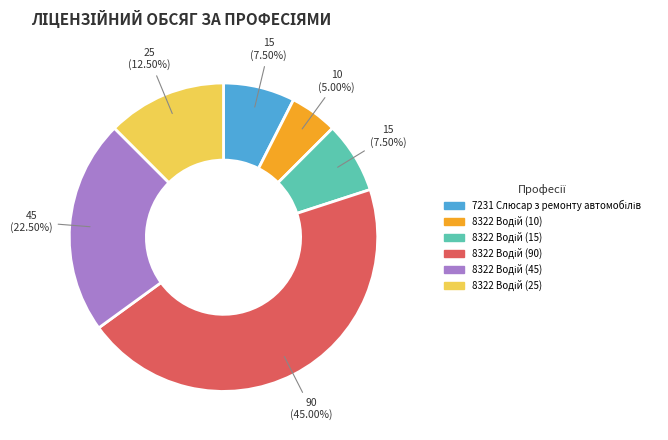

How many segments does this pie chart have?

6